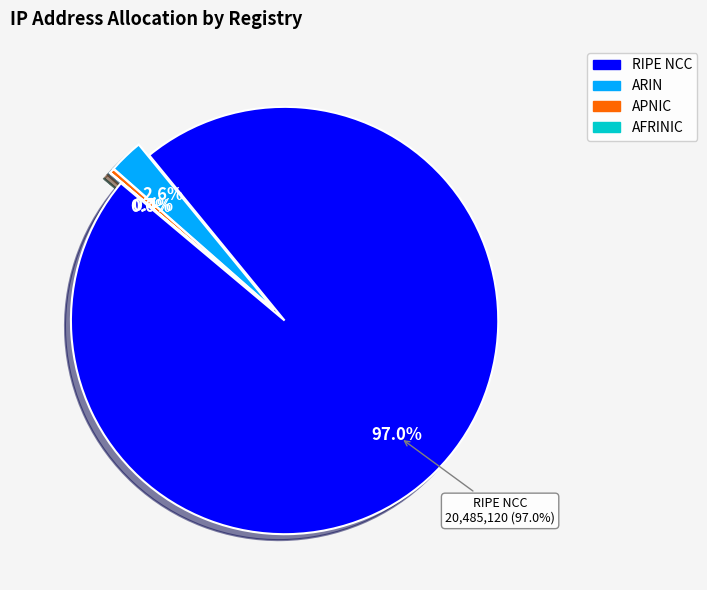

What percentage is the ARIN slice, to the nearest percent?

3%